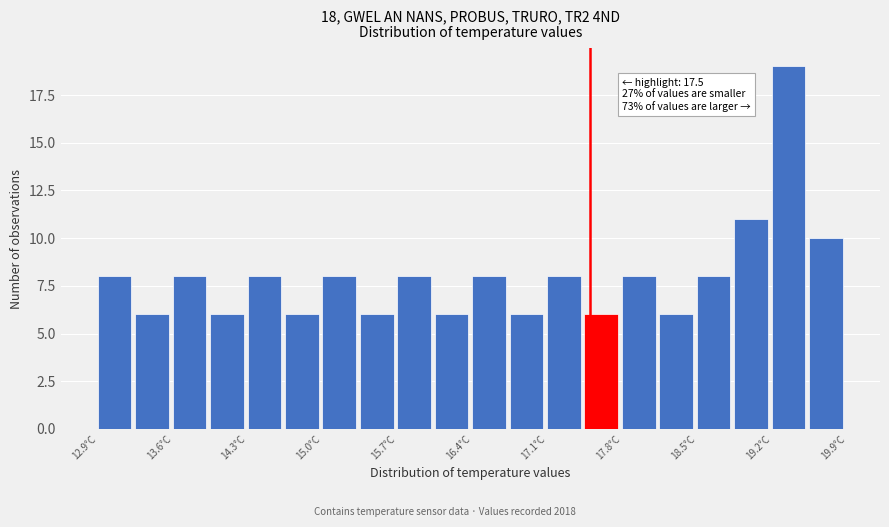

Read against the x-axis, roughly where is the centre of the tallest bar?

19.4